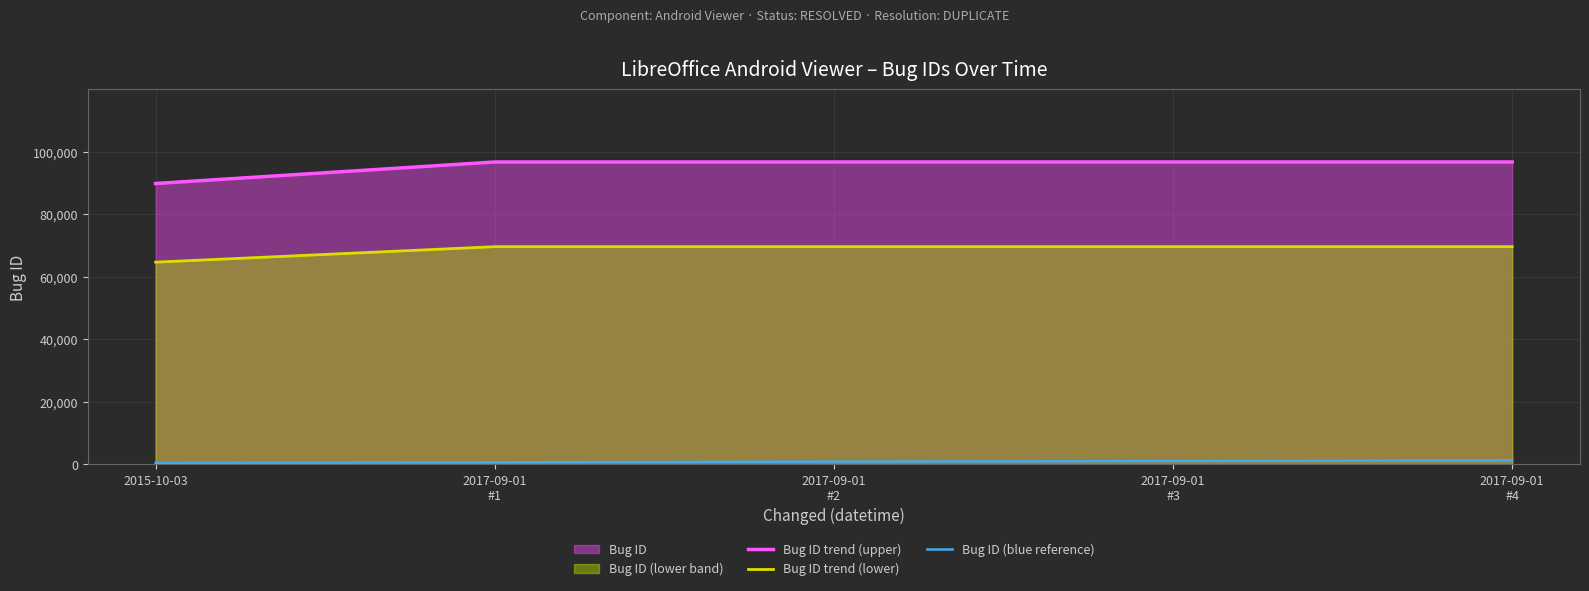

Reading left to right, list all the values displayed in this chart.

Bug ID trend (upper): 89892.0	96776.0	96777.0	96779.0	96781.0
Bug ID trend (lower): 64722.2	69678.7	69679.4	69680.9	69682.3
Bug ID (blue reference): 500.0	700.0	900.0	1100.0	1300.0